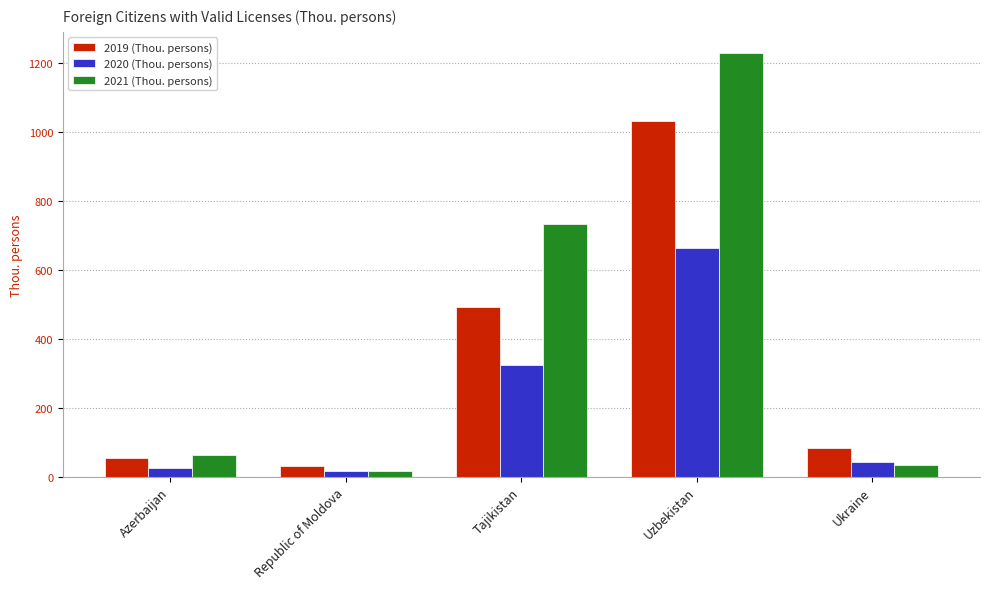

What is the label of the 4th bar from the left?

Uzbekistan